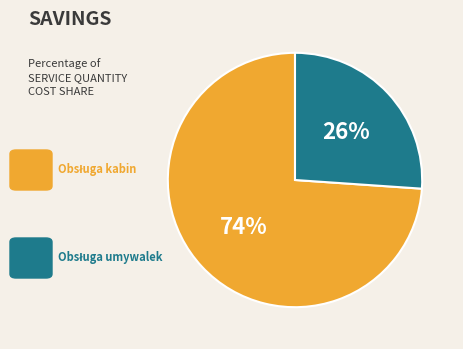

To the nearest percent, what is the average slice percentage?

50%